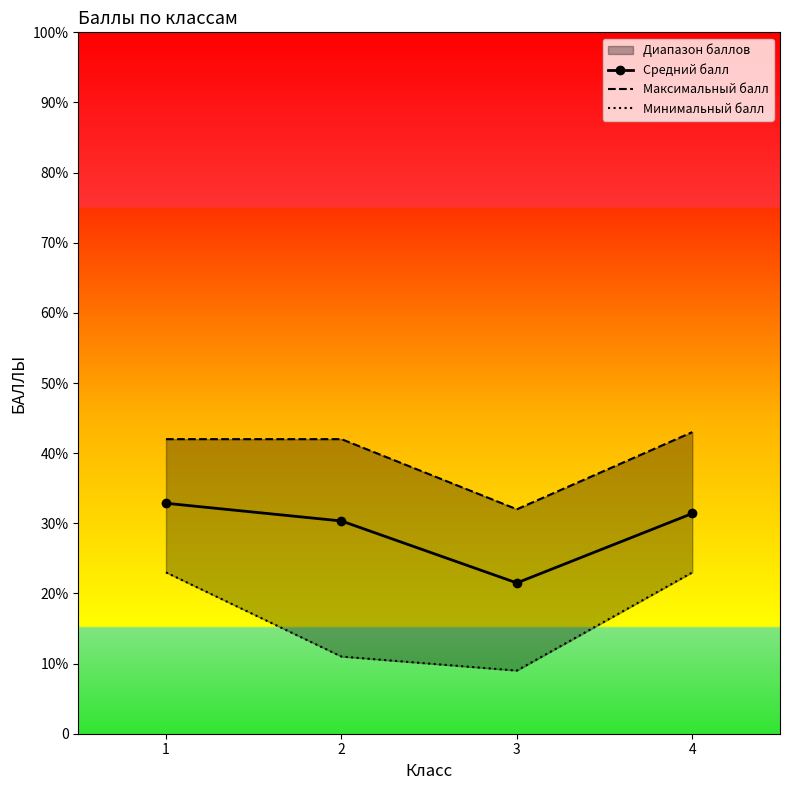

What is the difference between the highest and lowest values at 4?

20.0